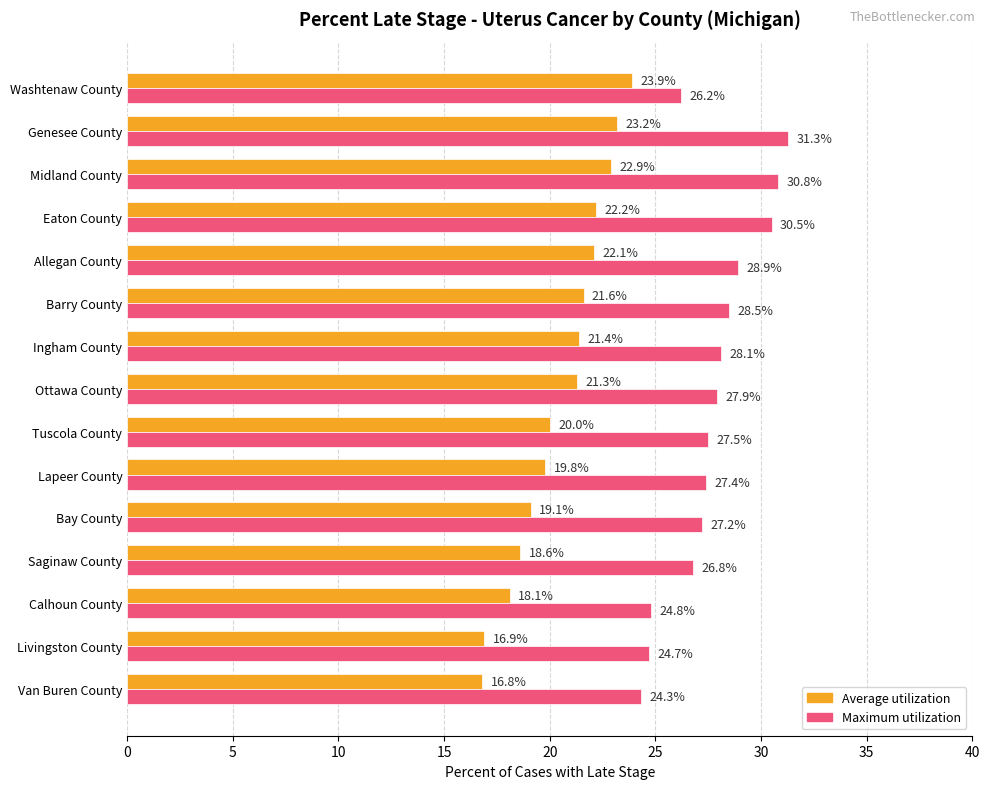

Which series has the largest range (max minus min)?

Average utilization